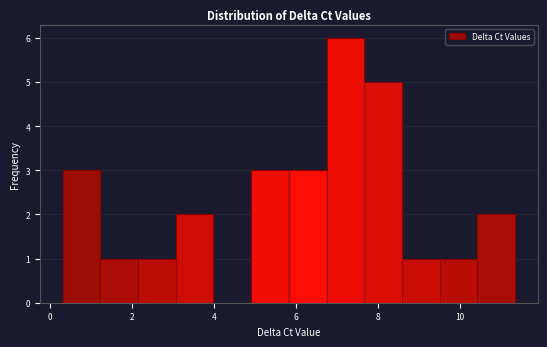

How tall is the bar that spans 10.4 to 11.4 on the x-axis? Neither the bar edges nor the heights are printed on the chart, so give them approximately, as read against the axes.

2